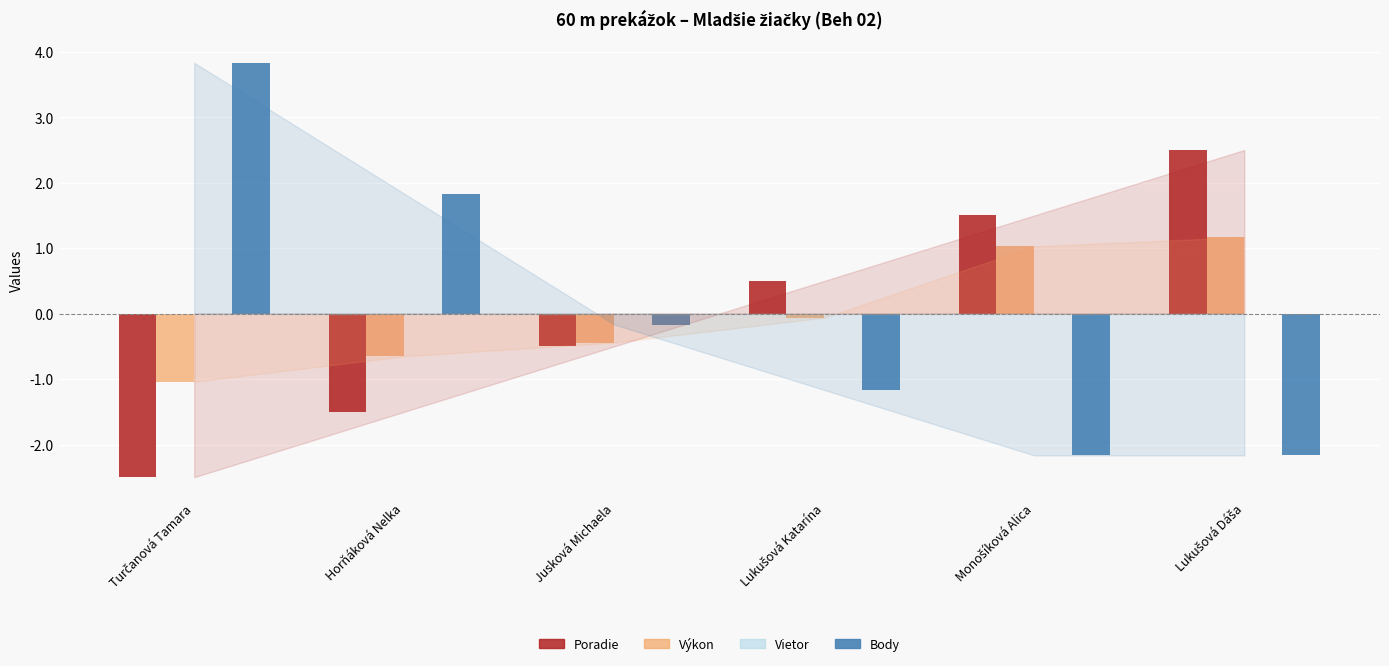

What is the greatest value displayed?

3.8